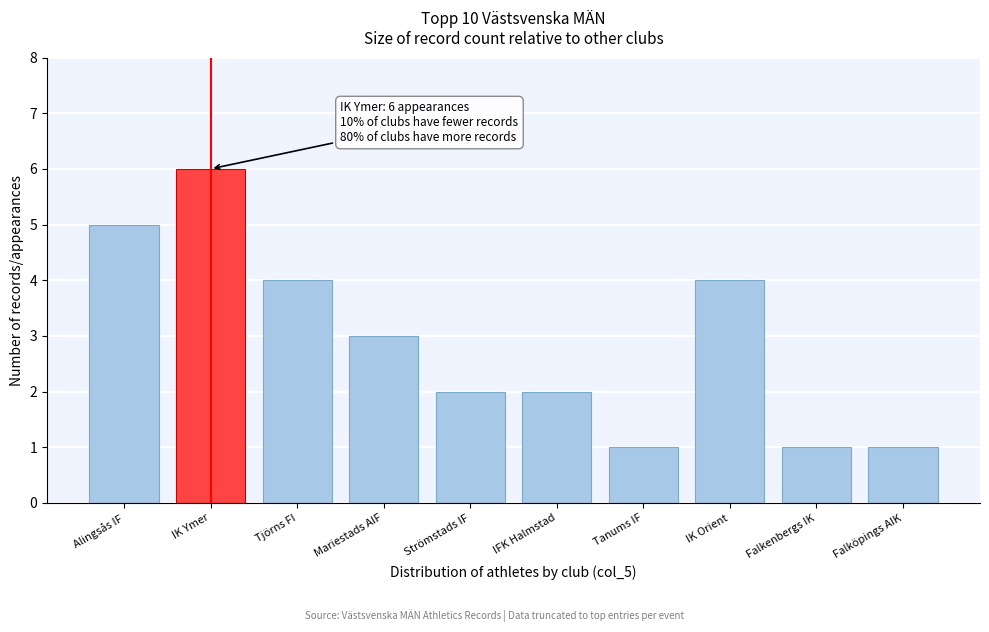

Reading left to right, transcribe all the data shown in this chart.

Alingsås IF=5	IK Ymer=6	Tjörns FI=4	Mariestads AIF=3	Strömstads IF=2	IFK Halmstad=2	Tanums IF=1	IK Orient=4	Falkenbergs IK=1	Falköpings AIK=1